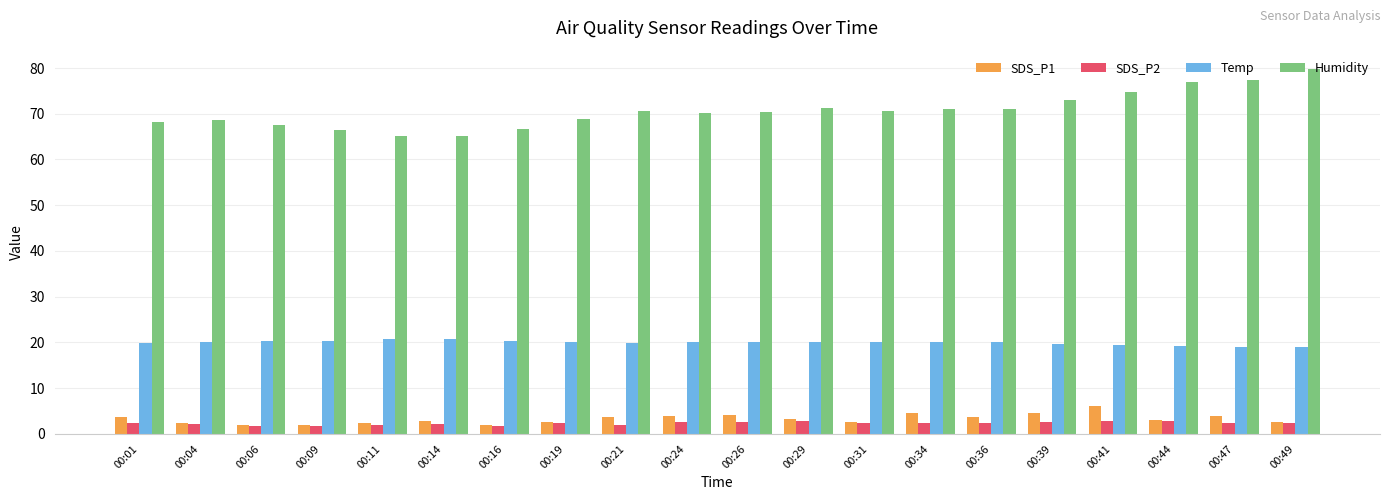

Which series has the widest spread of values?

Humidity